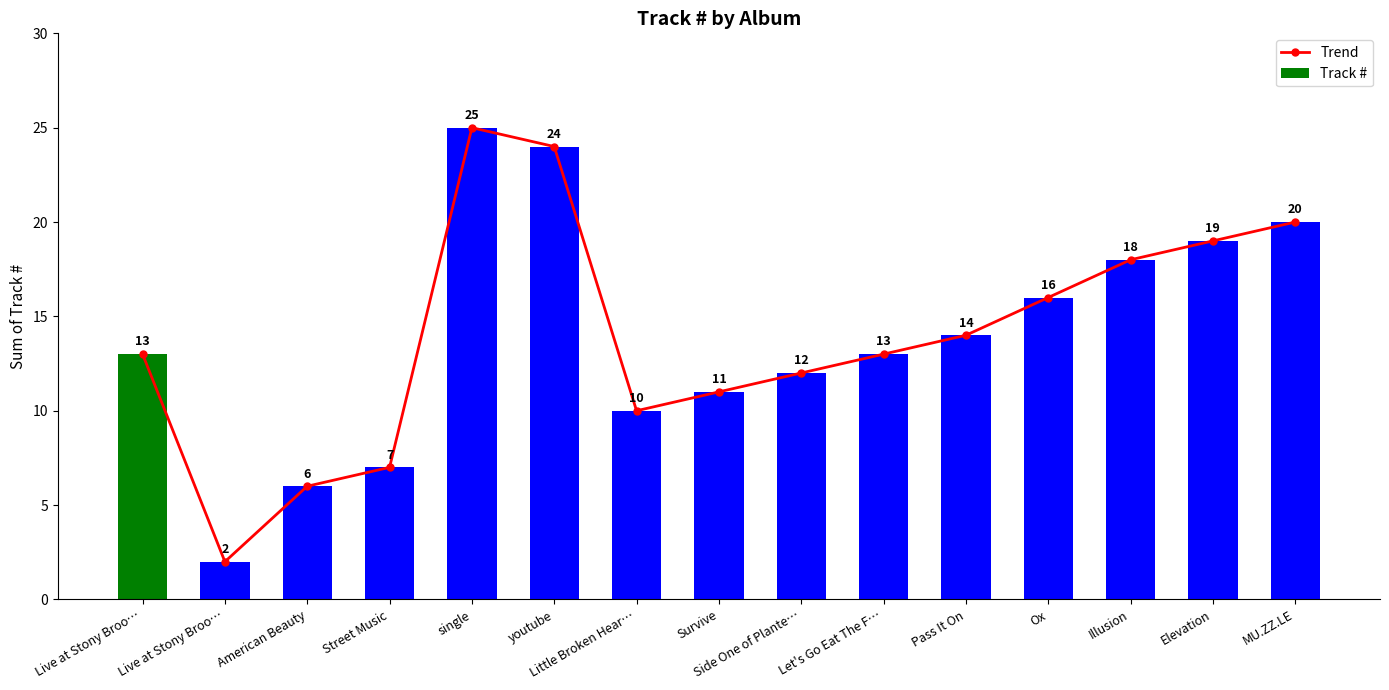

Reading left to right, transcribe all the data shown in this chart.

Trend: Live at Stony Broo…=13	Live at Stony Broo…=2	American Beauty=6	Street Music=7	single=25	youtube=24	Little Broken Hear…=10	Survive=11	Side One of Plante…=12	Let's Go Eat The F…=13	Pass It On=14	Ox=16	Illusion=18	Elevation=19	MU.ZZ.LE=20
Track #: Live at Stony Broo…=13	Live at Stony Broo…=2	American Beauty=6	Street Music=7	single=25	youtube=24	Little Broken Hear…=10	Survive=11	Side One of Plante…=12	Let's Go Eat The F…=13	Pass It On=14	Ox=16	Illusion=18	Elevation=19	MU.ZZ.LE=20